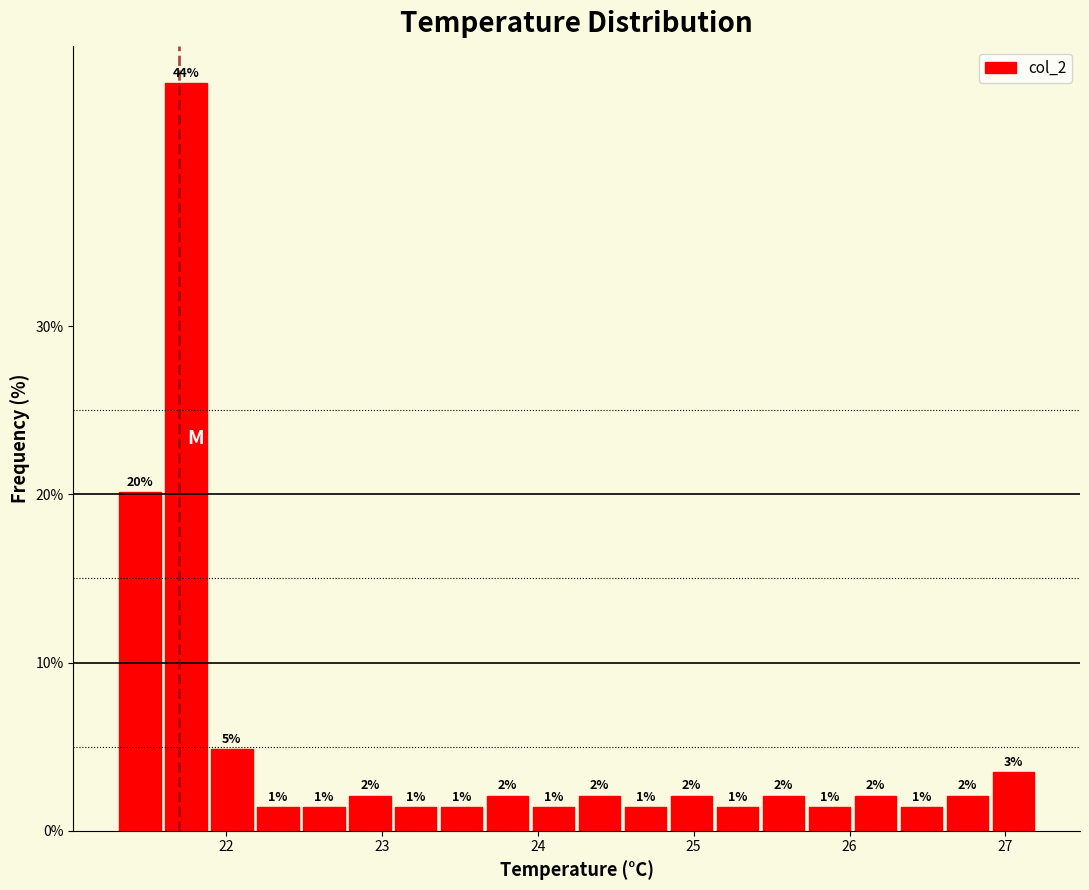

Around what value on the x-axis is the tallest bar? Give the approximate position of its centre, as read against the axis.

21.7